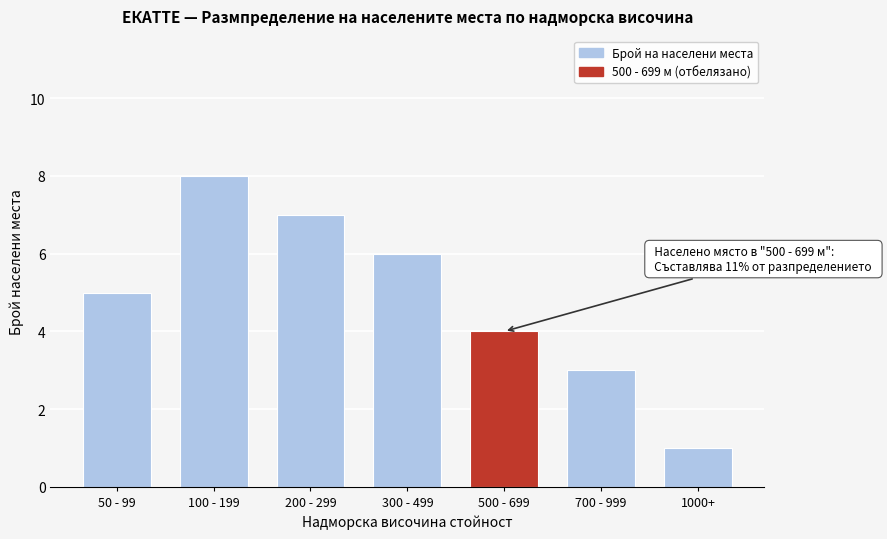

Reading right to left, transcribe all the data shown in this chart.

1000+=1	700 - 999=3	500 - 699=4	300 - 499=6	200 - 299=7	100 - 199=8	50 - 99=5